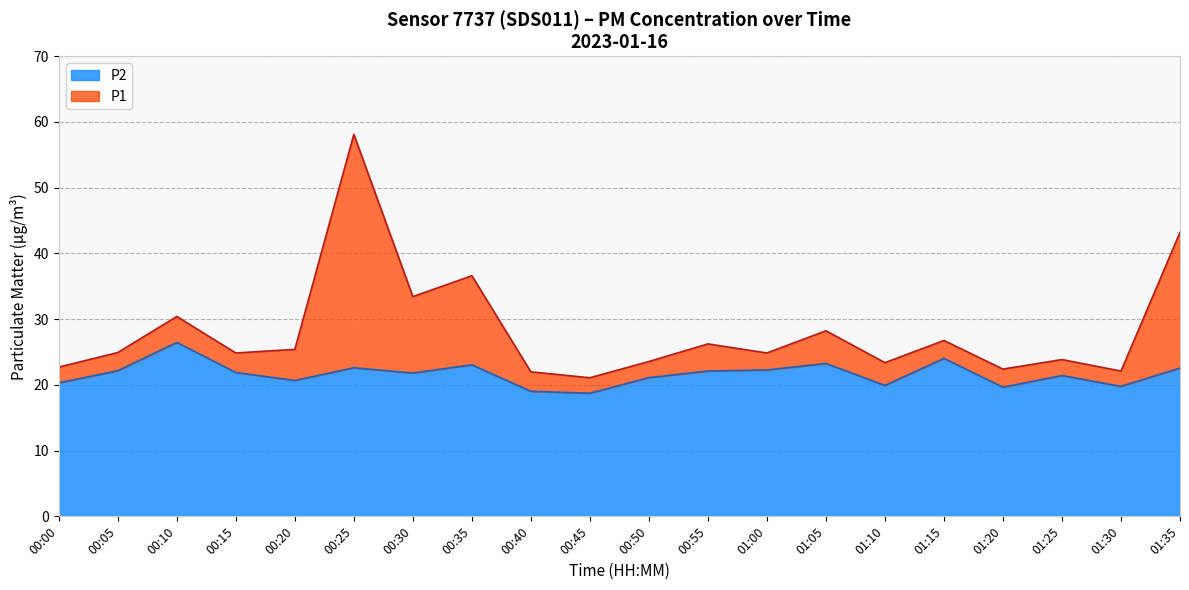

What is the minimum value for P2?

18.7